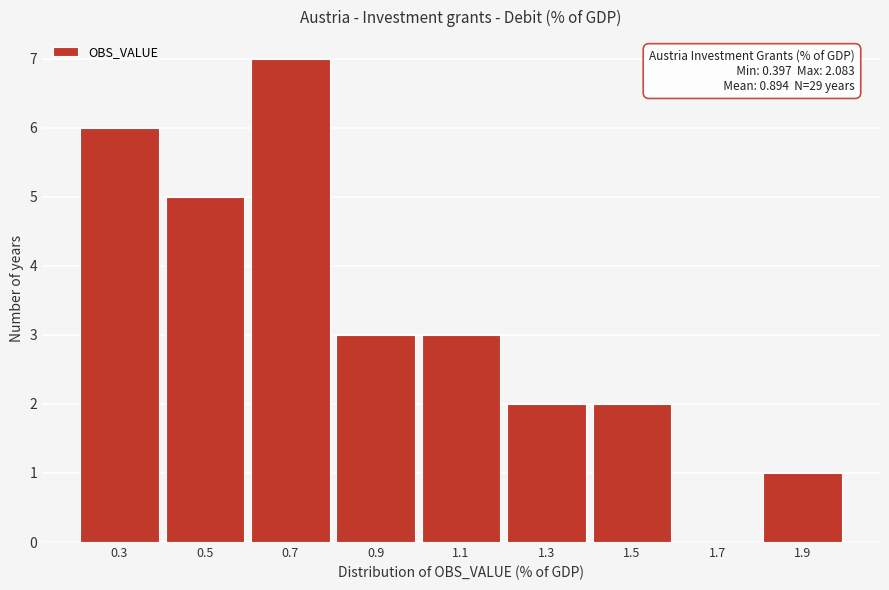

Reading right to left, list all the values displayed in this chart.

1.9=1	1.7=0	1.5=2	1.3=2	1.1=3	0.9=3	0.7=7	0.5=5	0.3=6